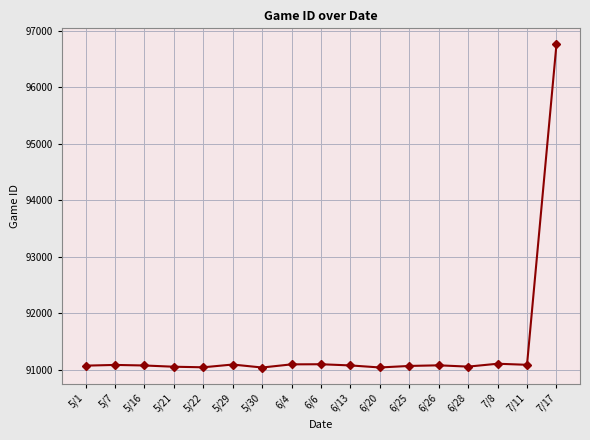

Which label corresponds to the largest value in the chart?

7/17